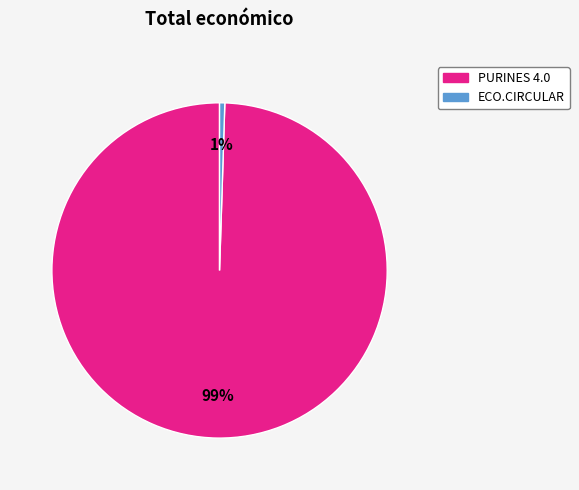

Combined, do ECO.CIRCULAR and PURINES 4.0 account for over 50%?

Yes